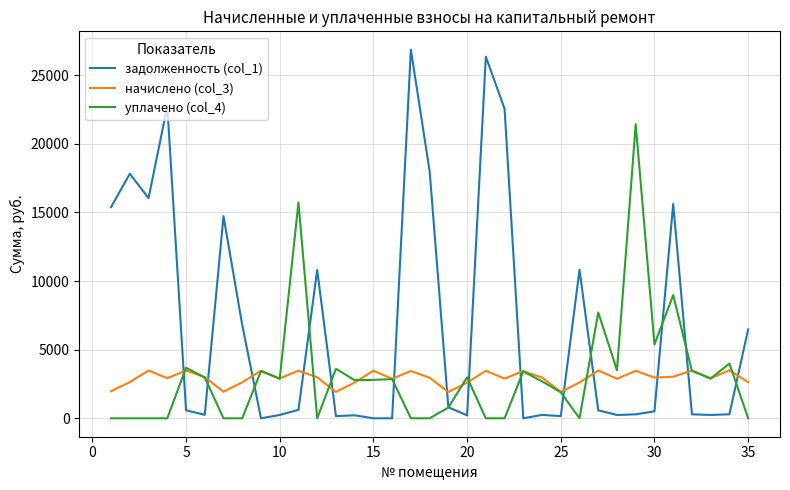

True or false: начислено (col_3) has more than 2 interior local peaks.

True